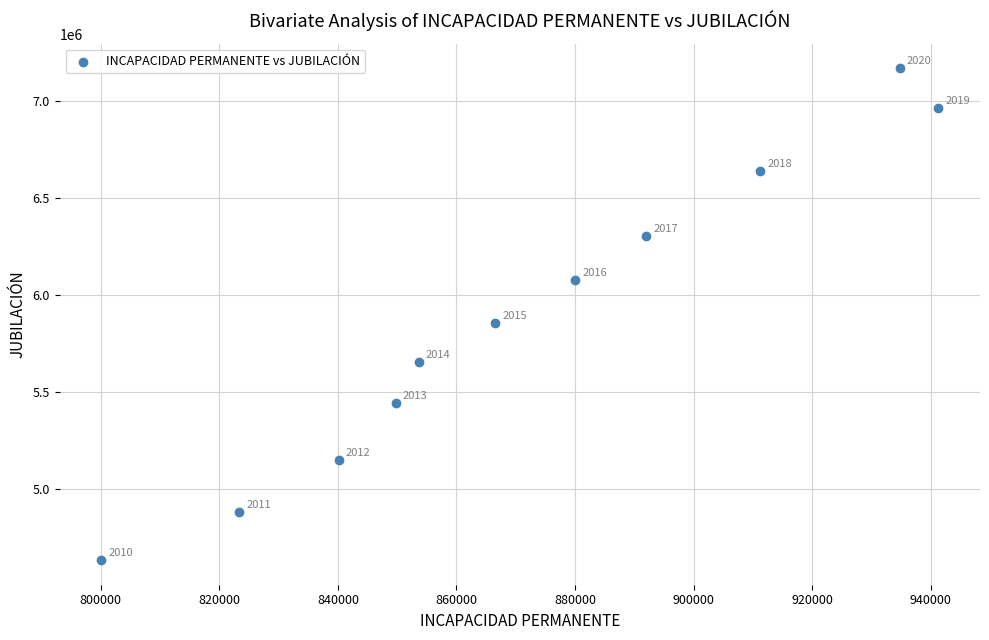

What is the range of Y values (max minus min)?

2534547.8